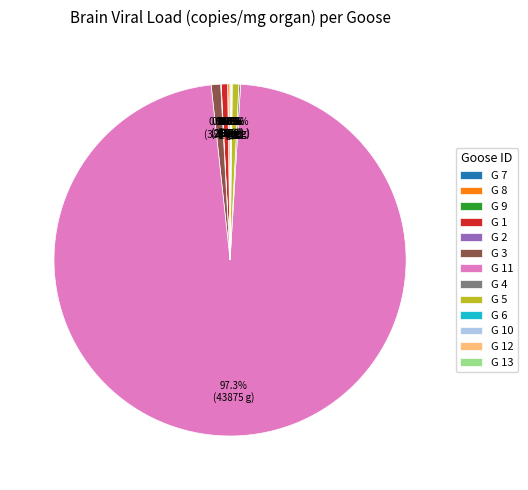

Is the sum of G 11 and G 1 greater than half?

Yes